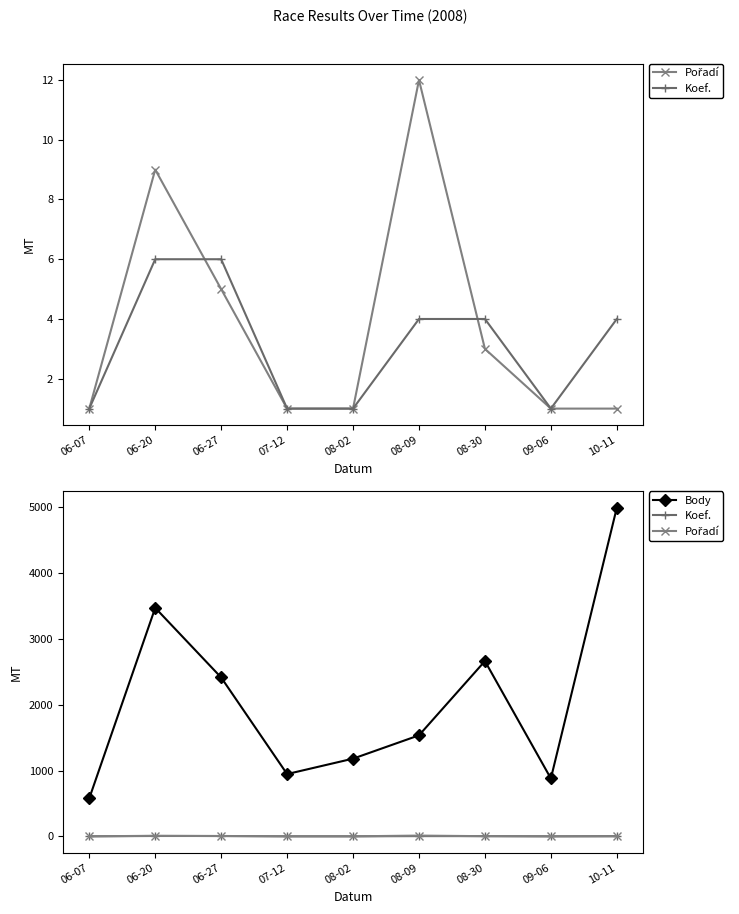

What is the label of the 5th point from the right?

08-02